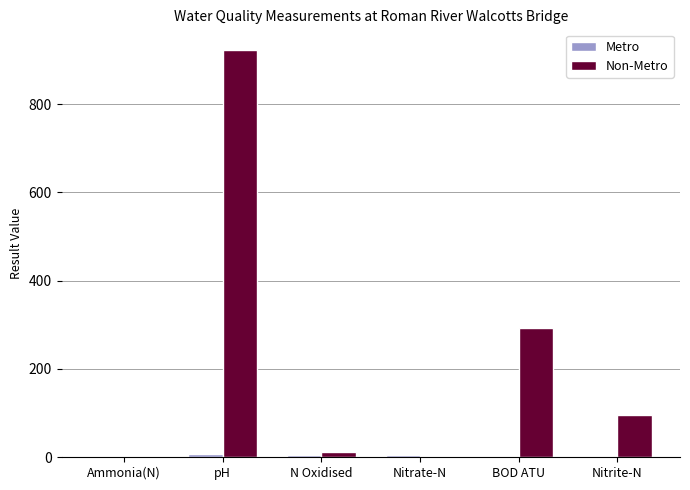

What is the maximum value shown in the chart?

923.0